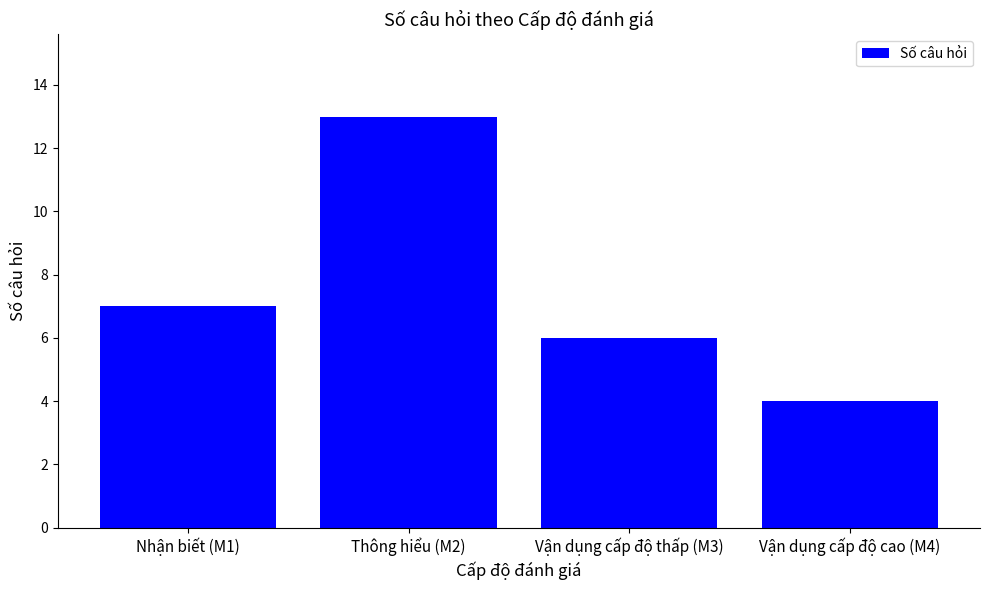

Reading right to left, list all the values displayed in this chart.

4	6	13	7